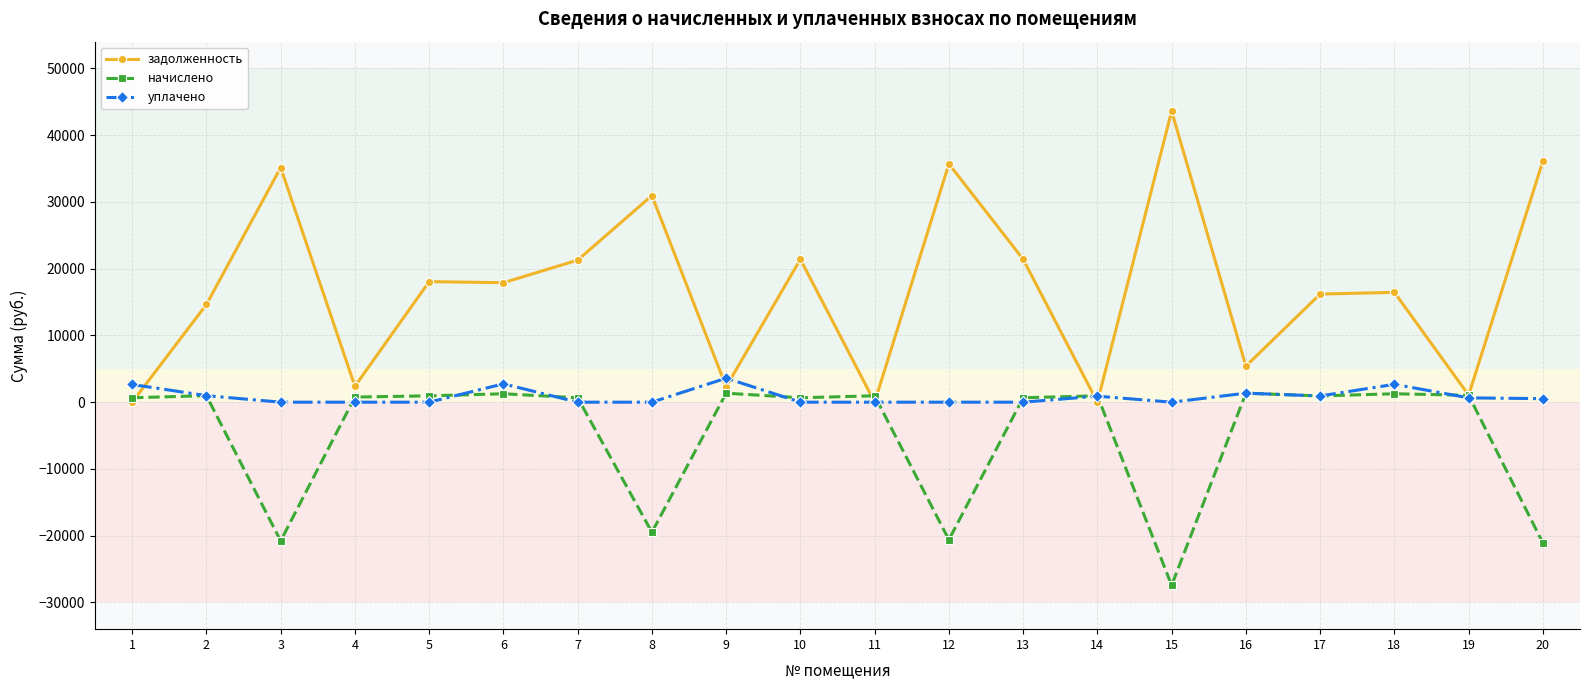

Is the value of начислено at 3 greater than the value of задолженность at 3?

No